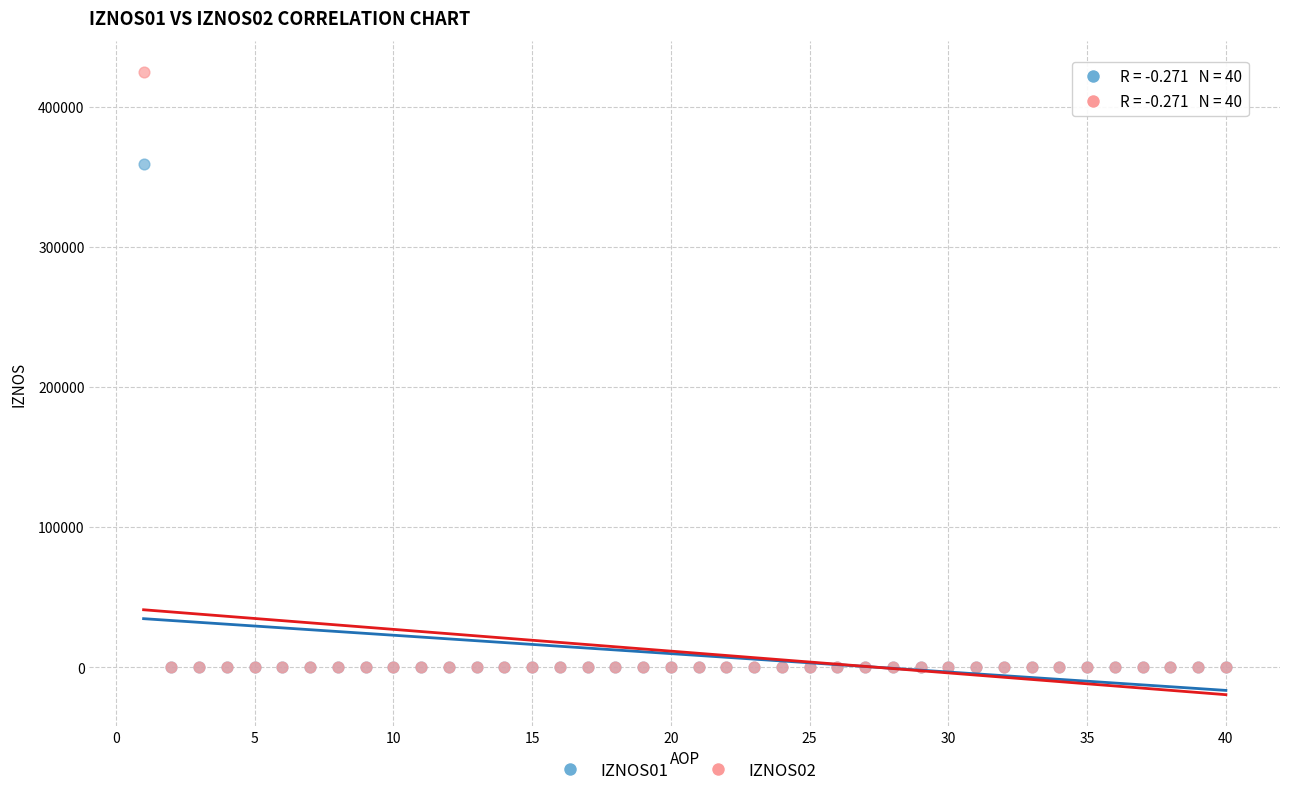

Which series reaches the maximum Y coordinate?

IZNOS02